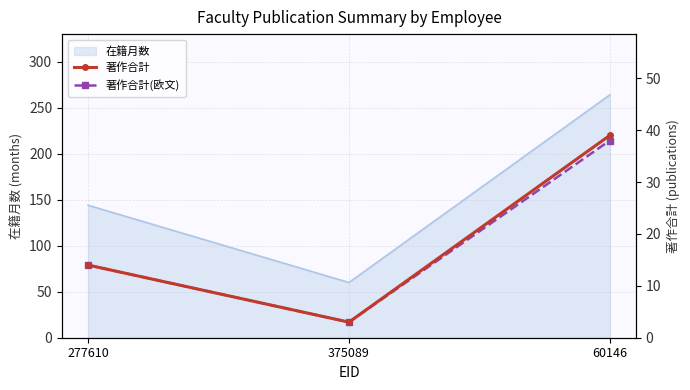

Between 277610 and 375089, which series saw the biggest shift?

著作合計